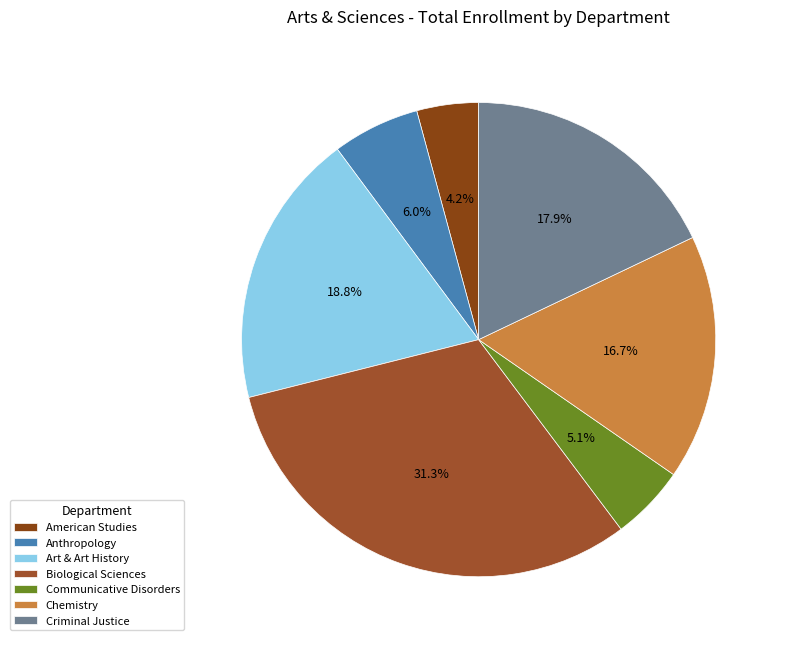

To the nearest percent, what is the combined percentage of Anthropology and Chemistry?

23%